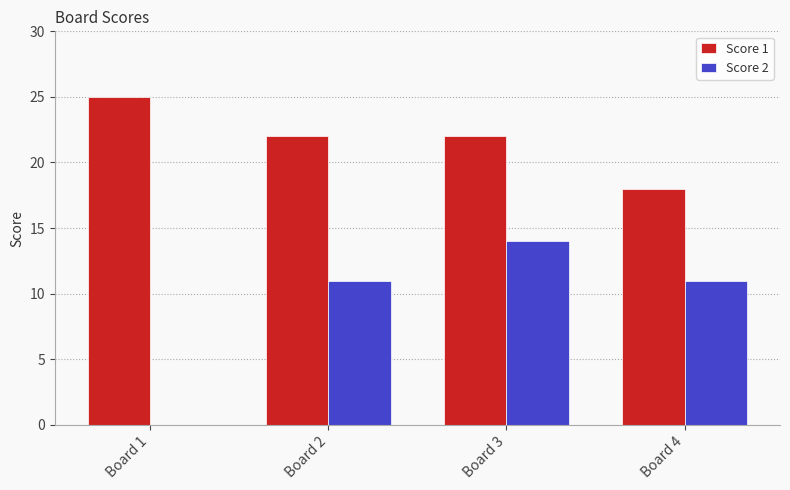

Which series has the largest total across all categories?

Score 1